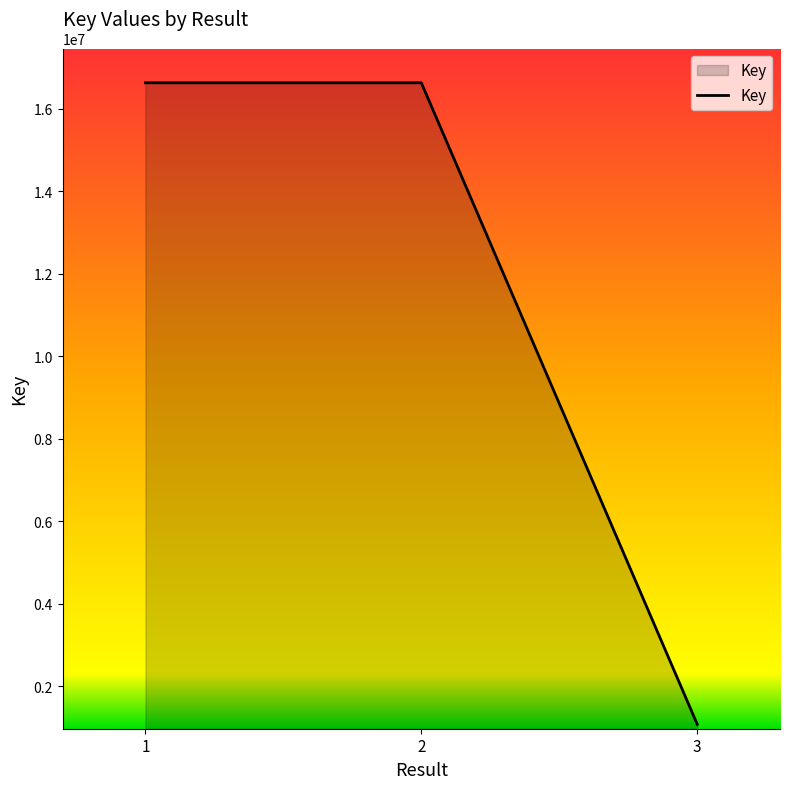

Is it true that the value at 2 is 16626890?

True